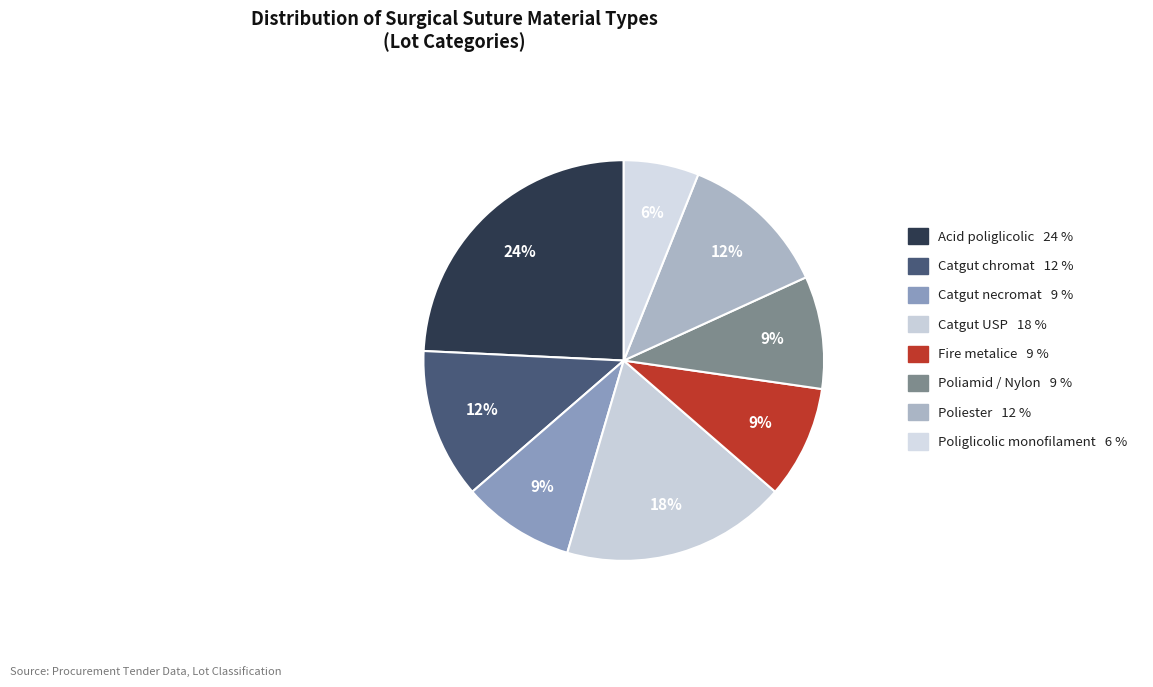

How many segments does this pie chart have?

8